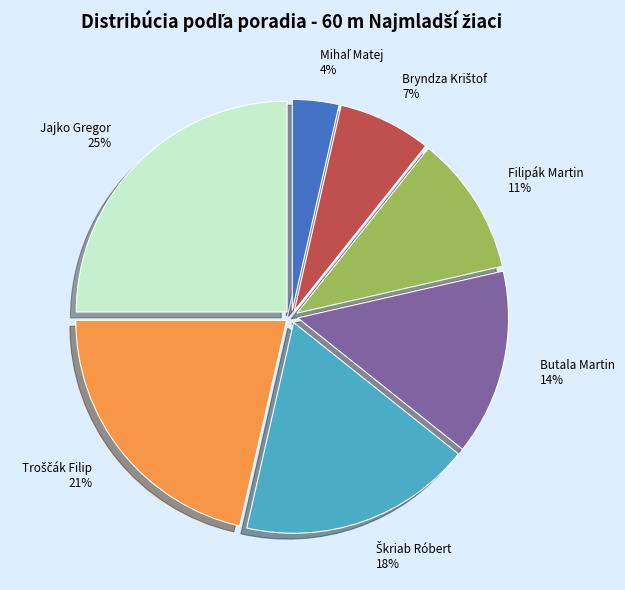

Which slice is the largest?

Jajko Gregor